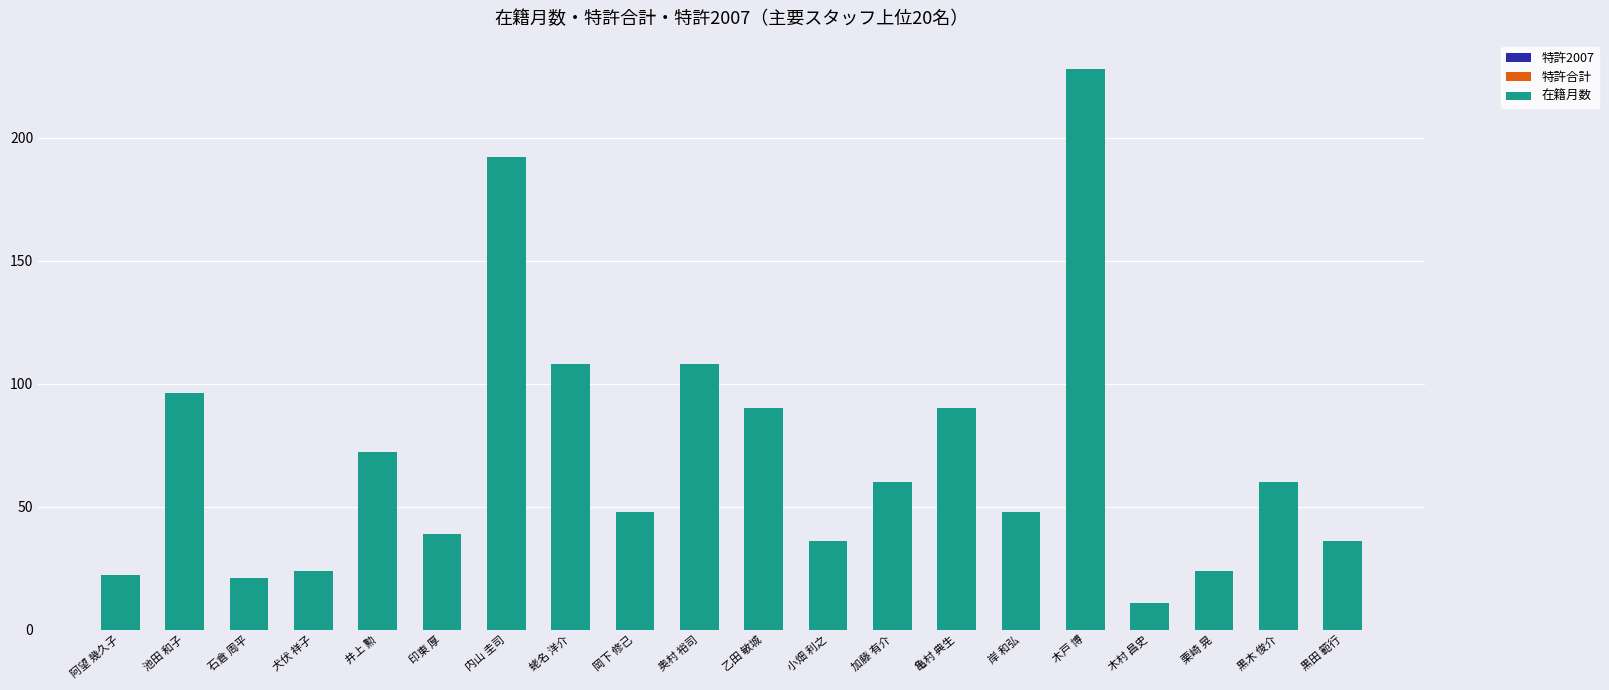

What is the difference between the maximum and minimum values?

217